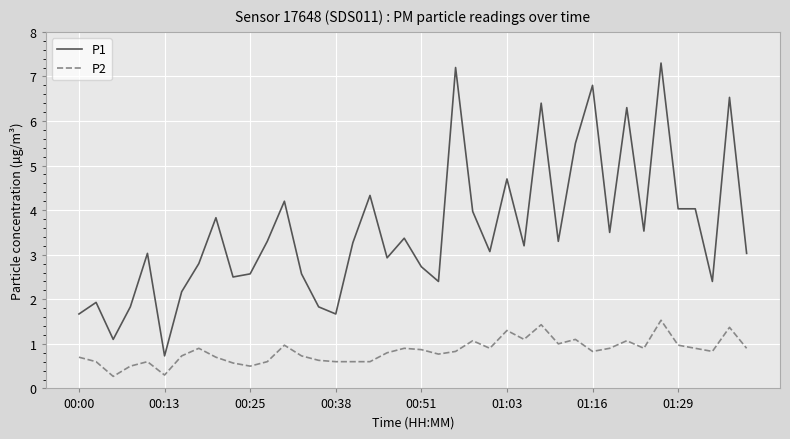

Count the number of categories in the chart.

40